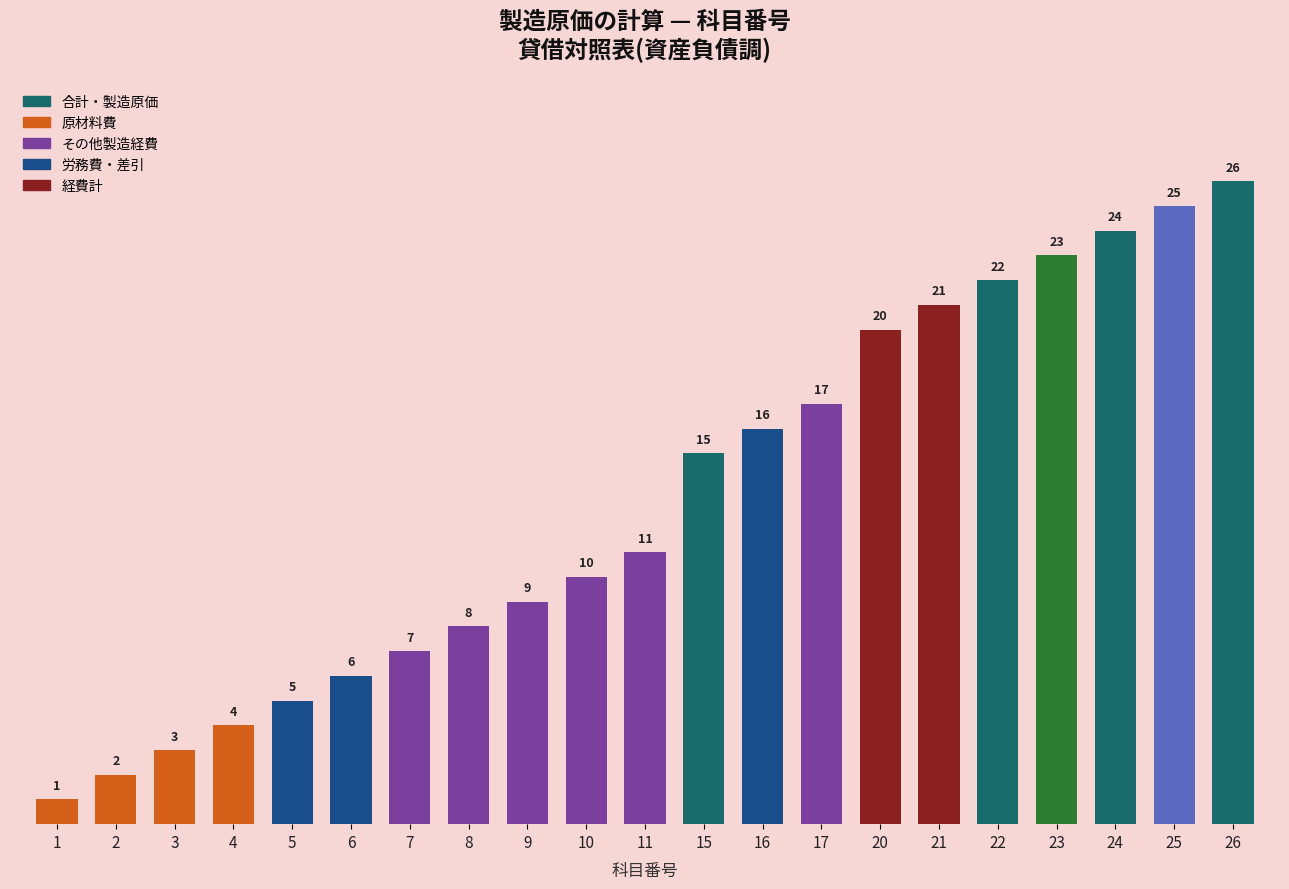

Rank the categories by value from highest to lowest.

26, 25, 24, 23, 22, 21, 20, 17, 16, 15, 11, 10, 9, 8, 7, 6, 5, 4, 3, 2, 1